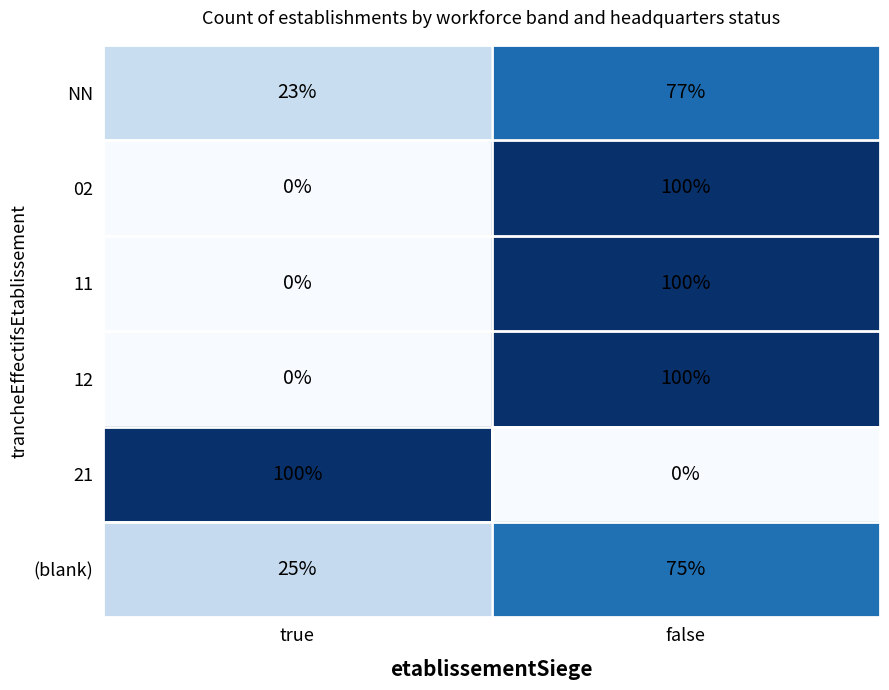

At which category is the sum across all series the highest?

false